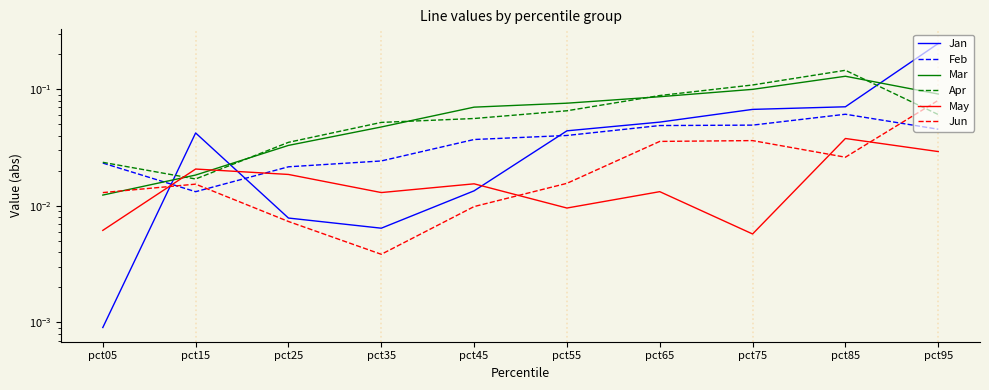

What is the greatest value displayed?

0.2